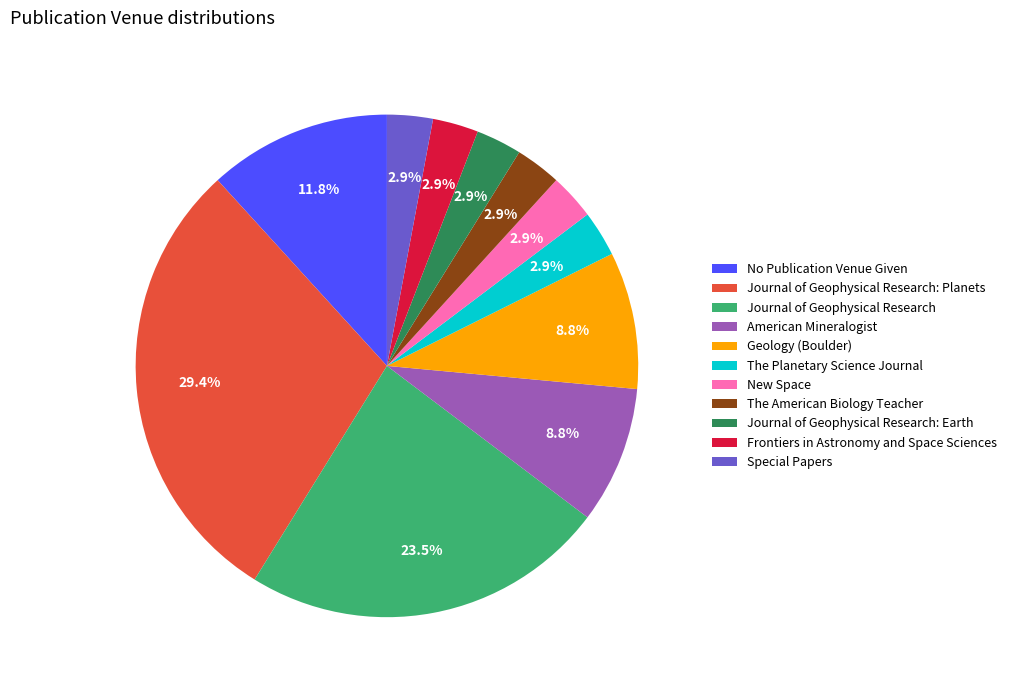

Which category has the biggest portion of the pie?

Journal of Geophysical Research: Planets